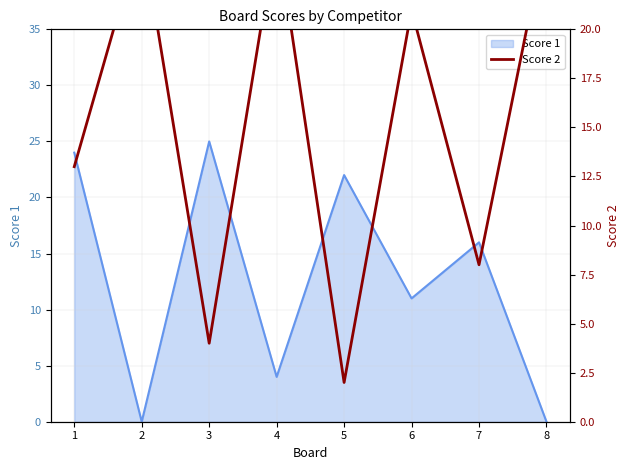

The chart shows a value of 21 at 6. True or false?

True